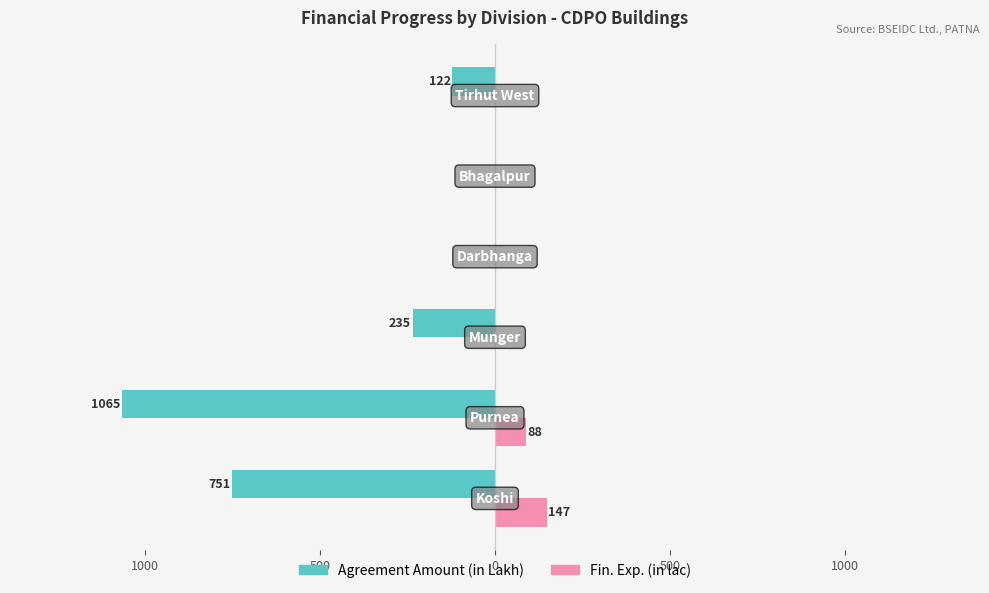

What are all the series names shown in the legend?

Agreement Amount (in Lakh), Fin. Exp. (in lac)